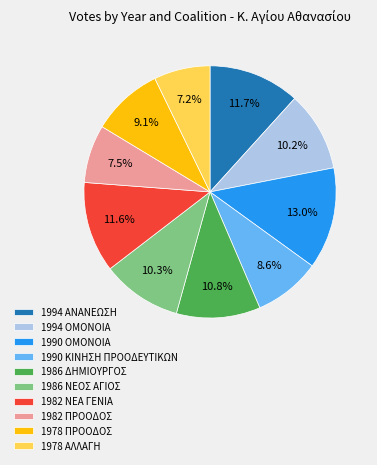

What percentage is NOT represented by 1994 ΑΝΑΝΕΩΣΗ?

88.3%